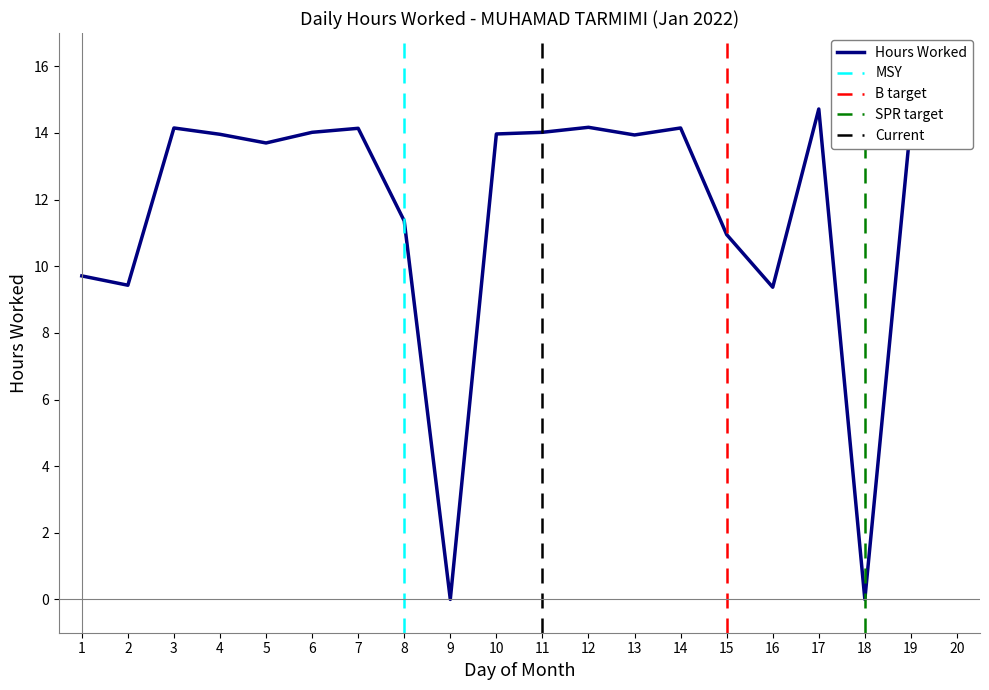

Which label corresponds to the largest value in the chart?

17